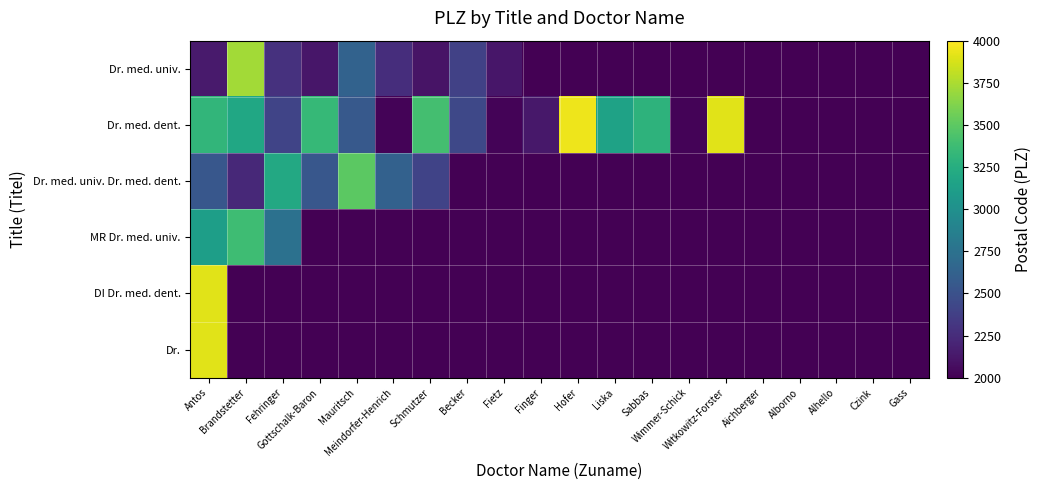

At which category is the sum across all series the highest?

Antos